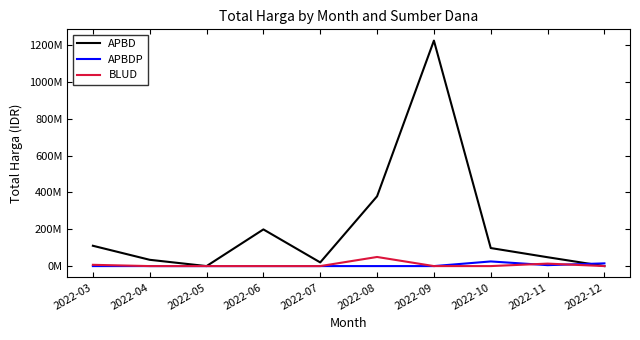

At how many categories does at least one series exceed 1084603426?

1